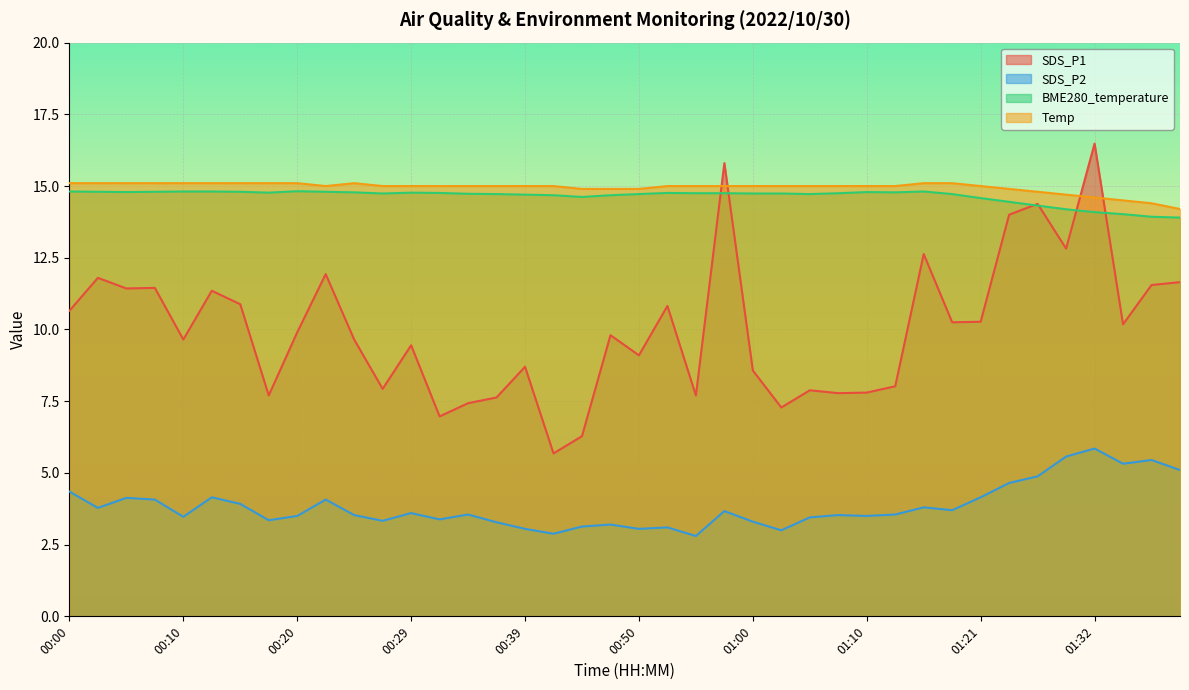

Between 01:15 and 01:38, which series saw the biggest shift?

BME280_temperature